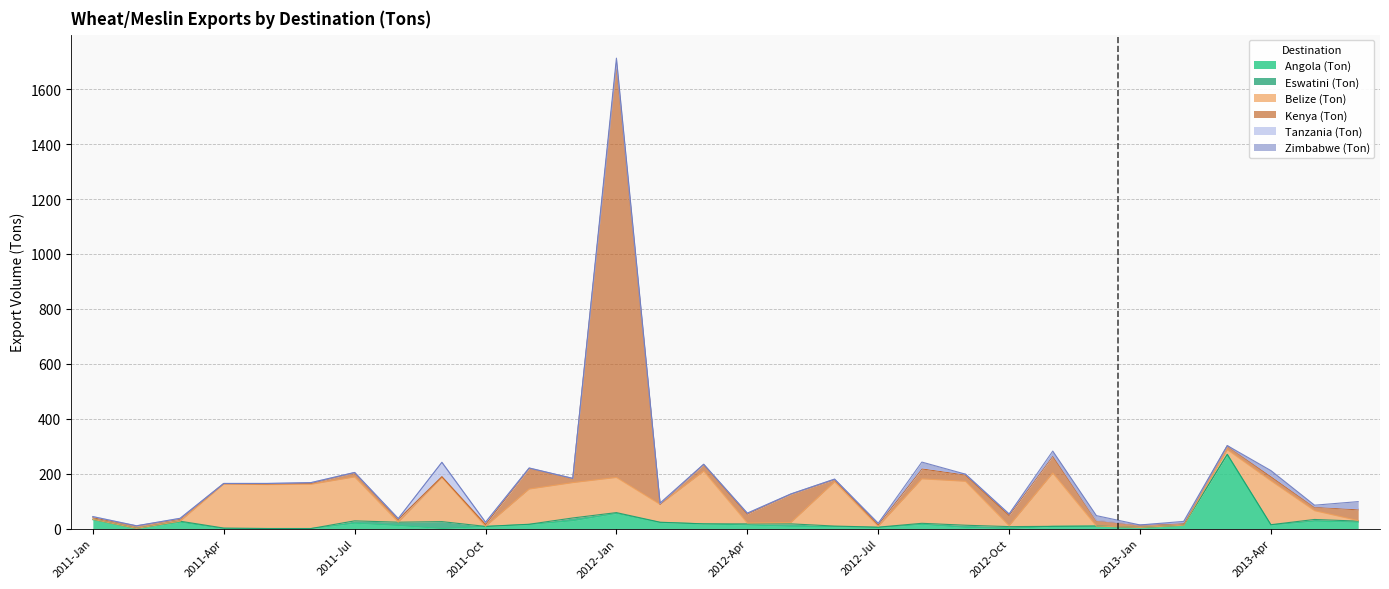

What is the sum of the Belize (Ton) values at 2012-Nov and 2011-Sep?

355.0